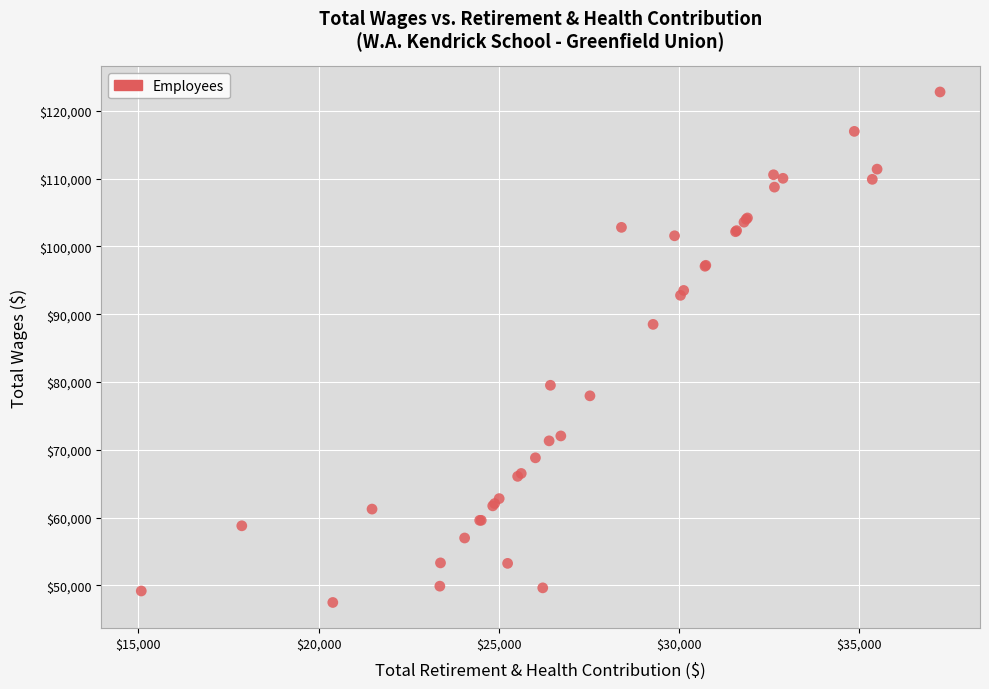

What Y value in the scatter plot is closest to 85123?

88493